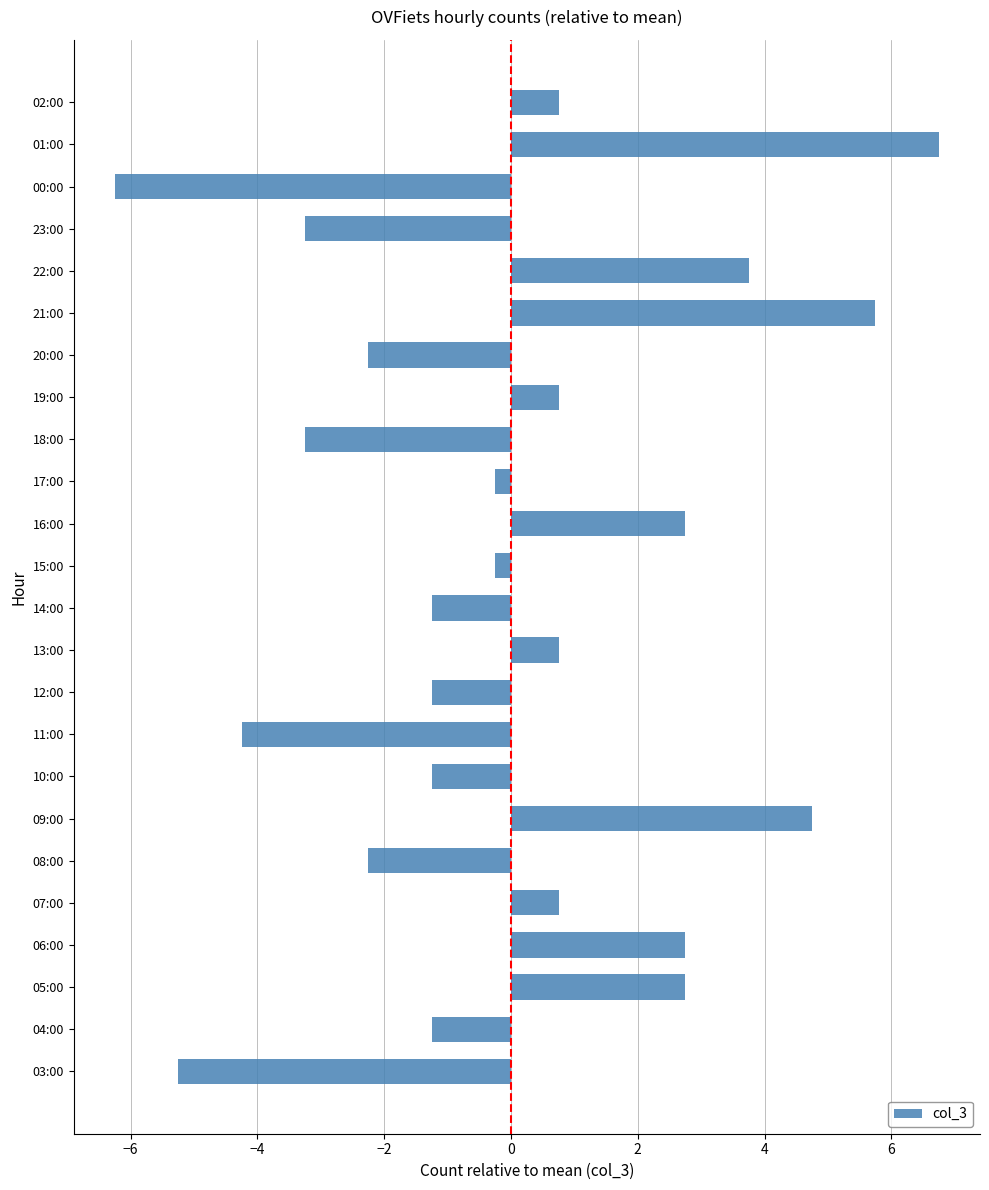

What is the sum of the values at 22:00 and 12:00?

2.5